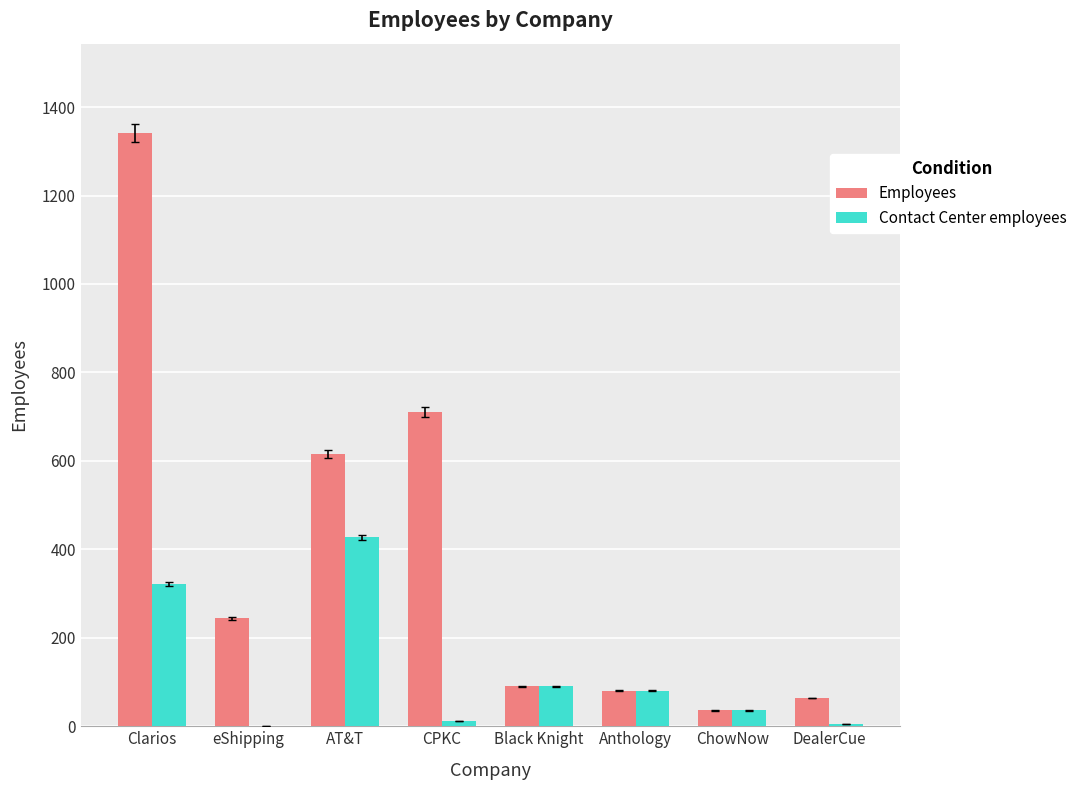

Is the value of Employees at DealerCue greater than the value of Contact Center employees at AT&T?

No